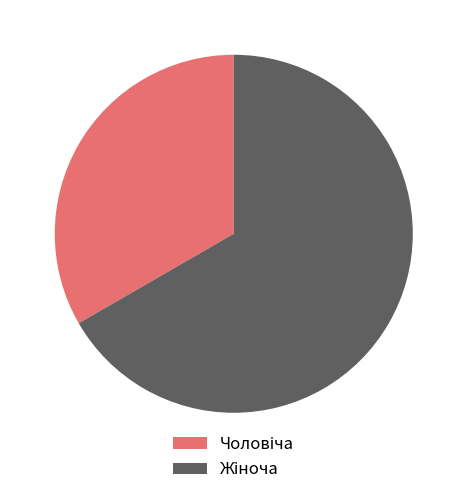

How many segments does this pie chart have?

2